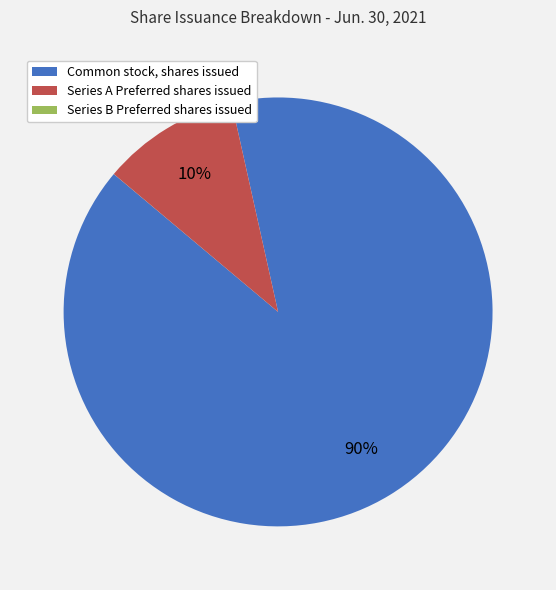

To the nearest percent, what percentage of the pie is Series A Preferred shares issued?

10%